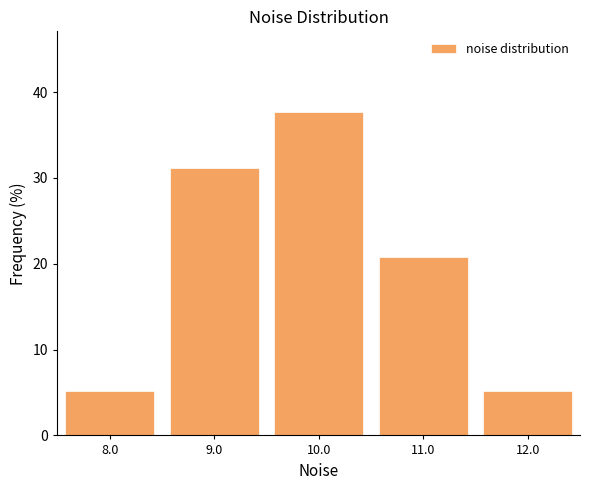

What is the height of the bar covering 8.5 to 9.5 on the x-axis? The values are not printed on the chart, so give them approximately, as read against the axis.

31